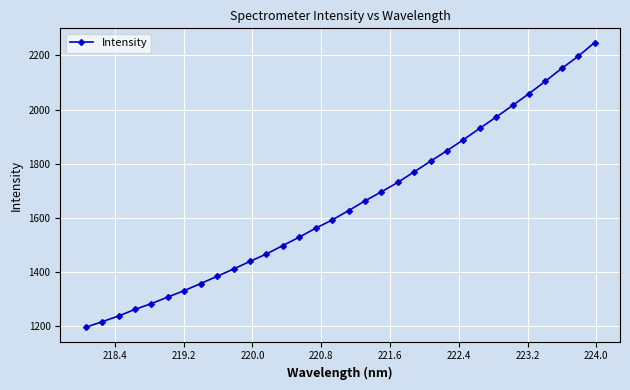

What is the smallest value displayed?

1194.0